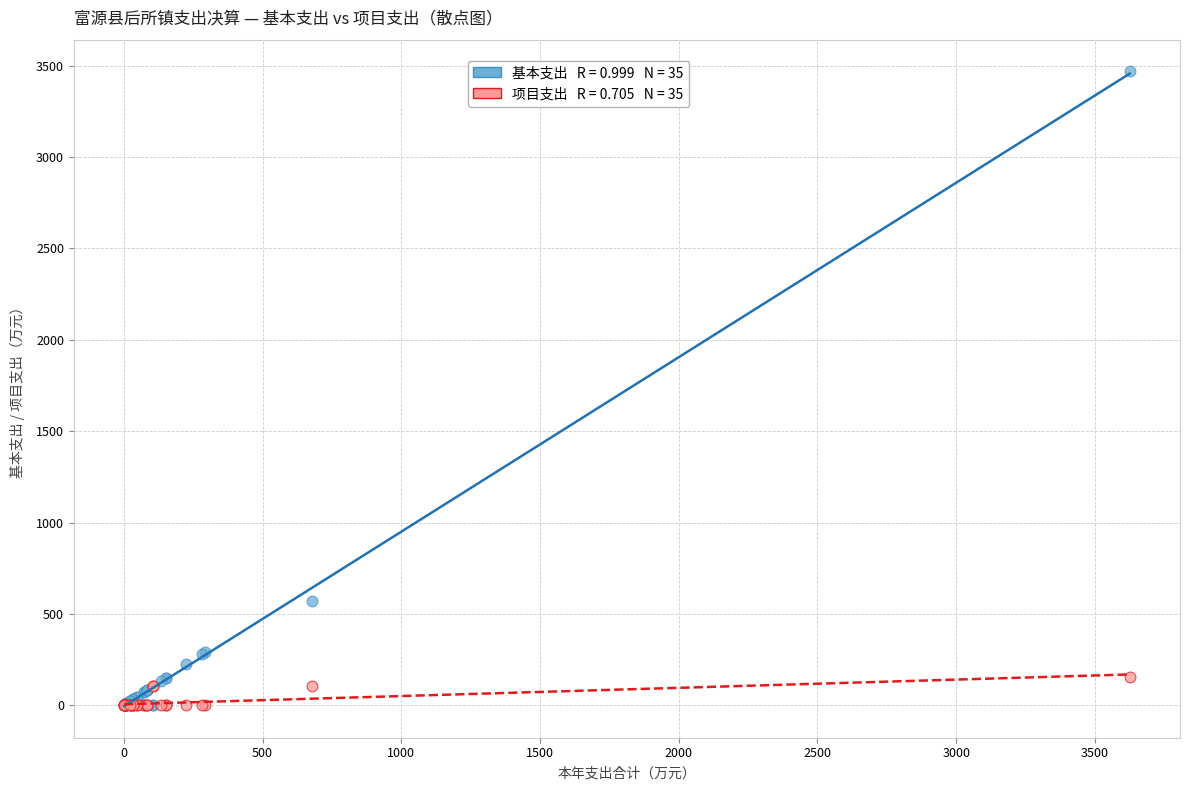

Across all series, what Y value is closest to 1734?

572.3